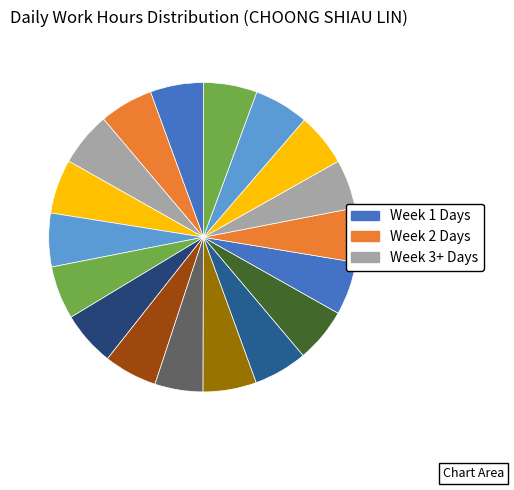

Which slice is the largest?

Thu